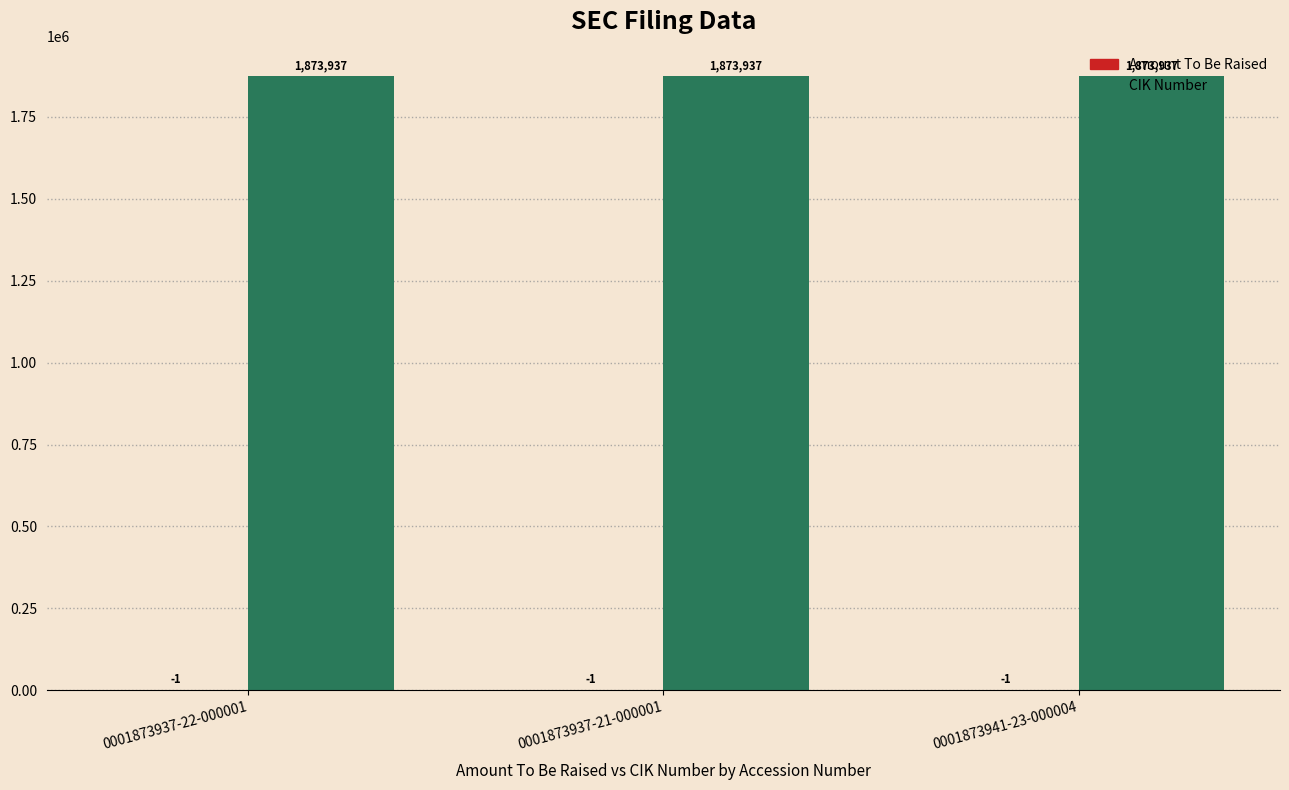

True or false: CIK Number has a value of 3361541 at 0001873941-23-000004.

False